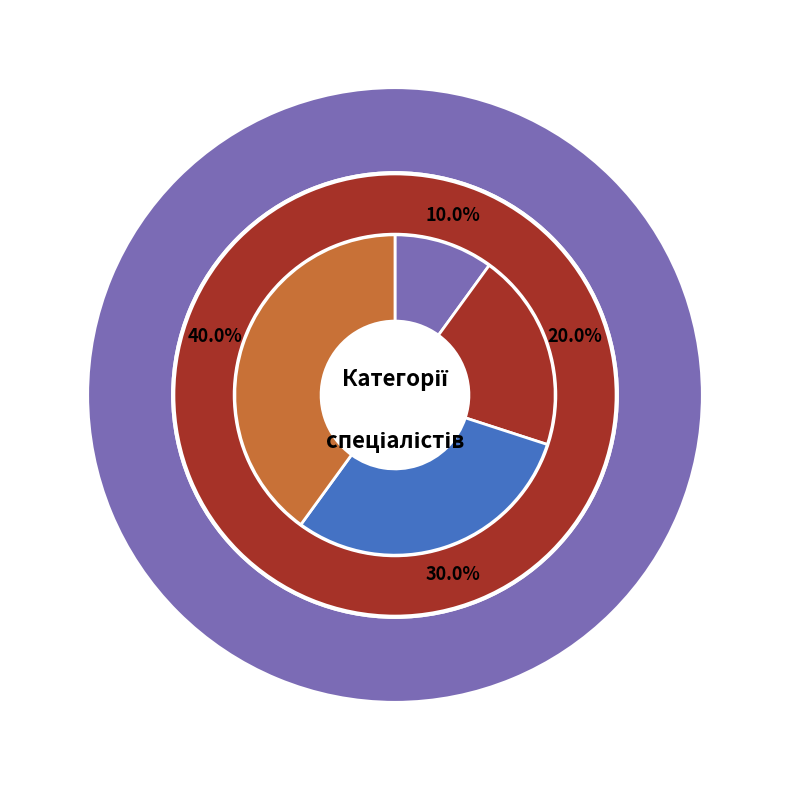

Which category has the smallest portion of the pie?

Спеціаліст